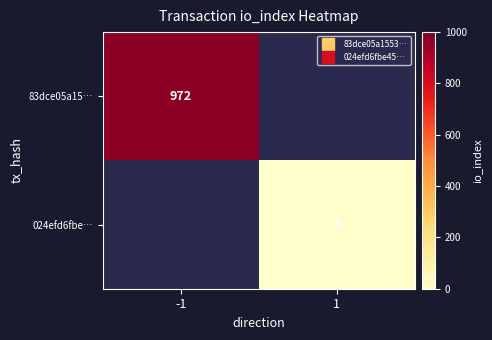

Which series has the widest spread of values?

83dce05a15…